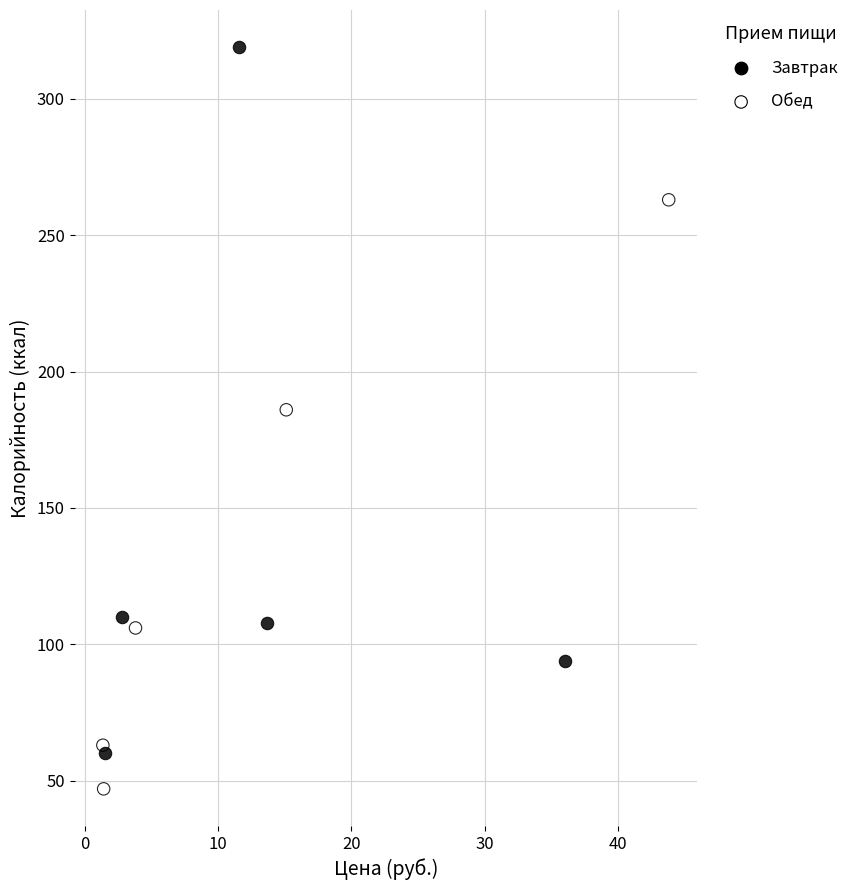

Which series has the widest spread of Y values?

Завтрак